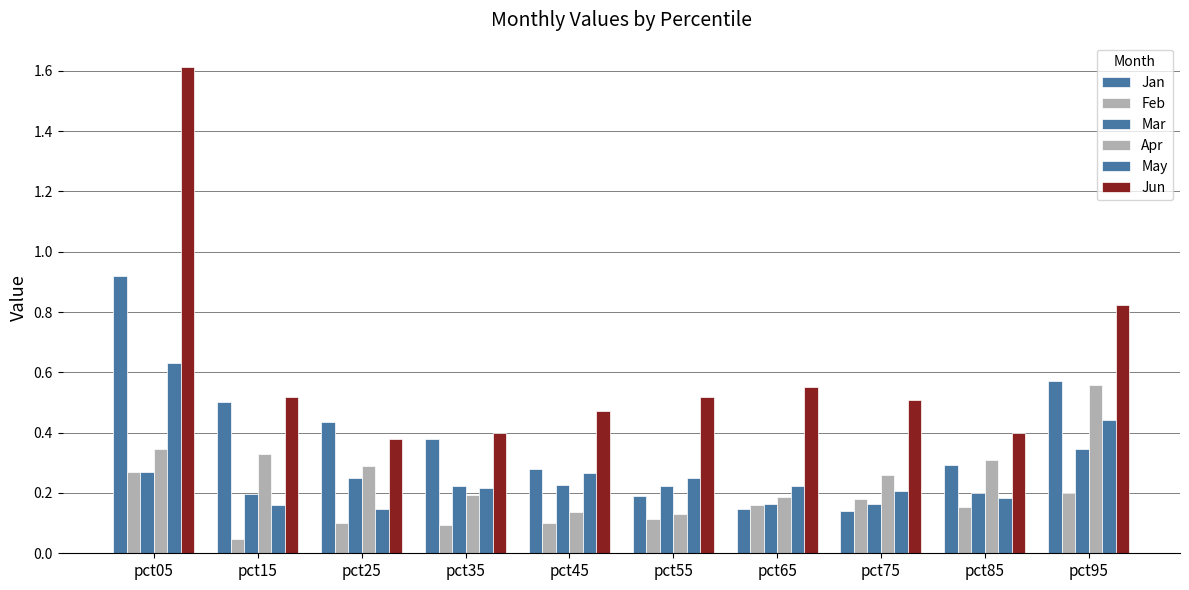

Between pct45 and pct35, which is larger?

pct35